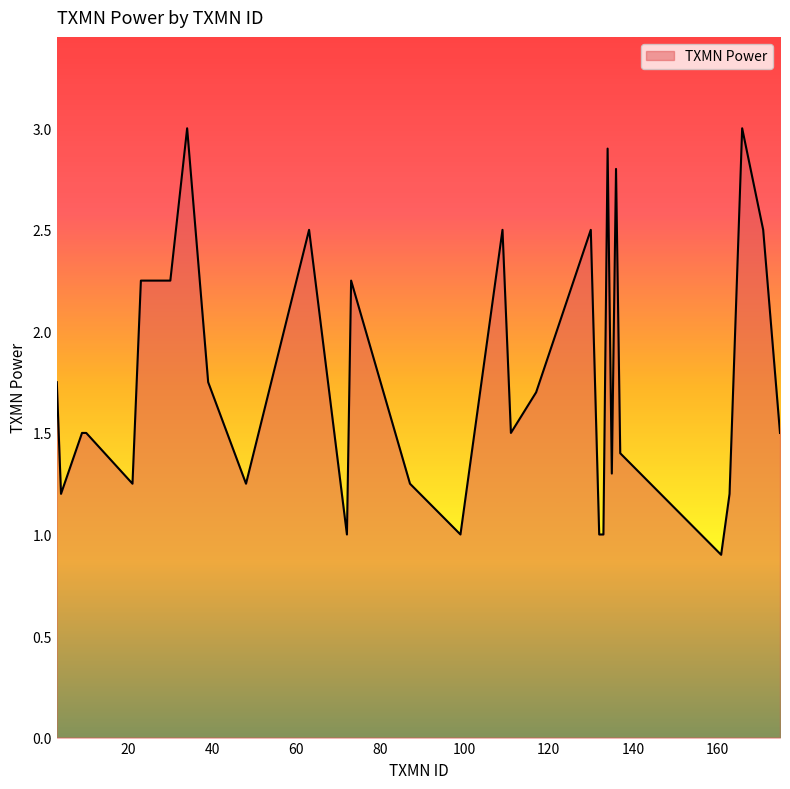

What is the minimum value shown in the chart?

0.9